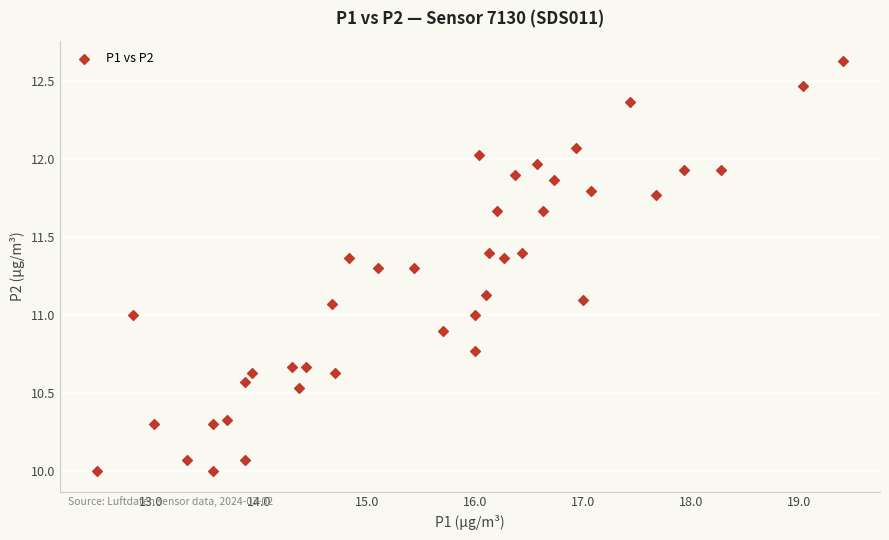

What is the range of X values (max minus min)?

6.9